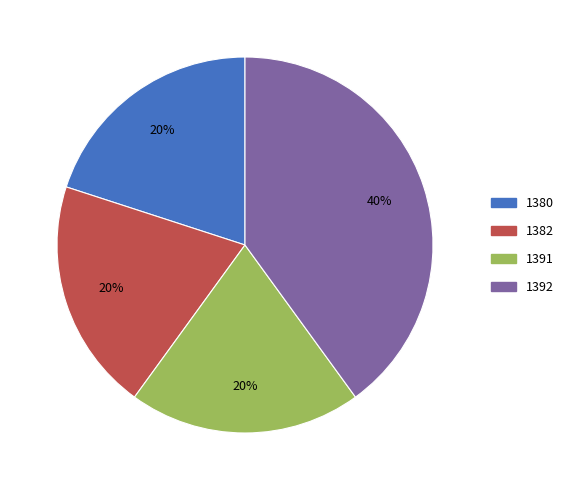

To the nearest percent, what is the average slice percentage?

25%